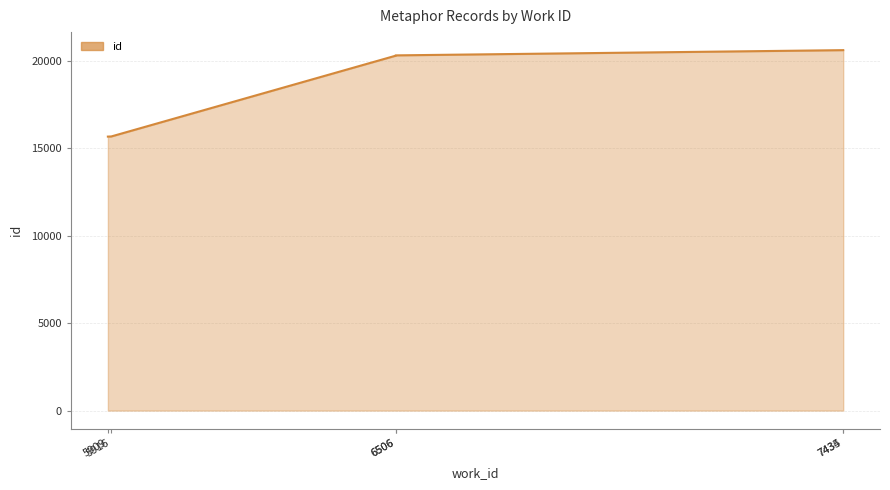

What is the value of the 6th point from the left?

20626